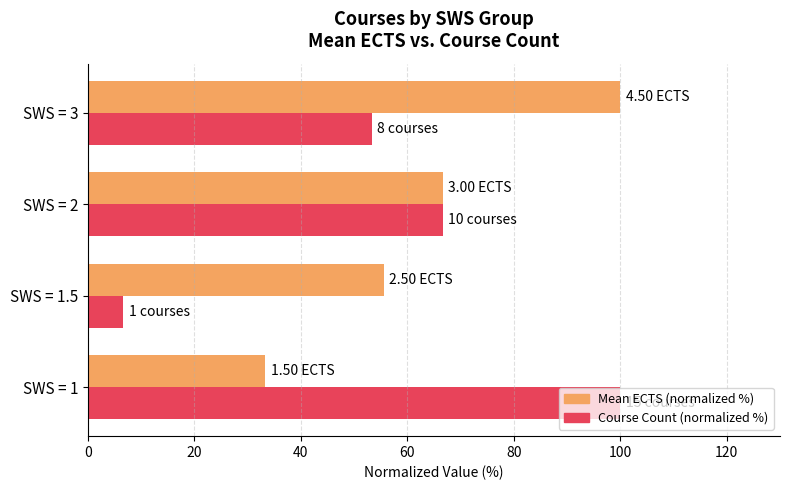

At which category is the sum across all series the highest?

SWS = 3